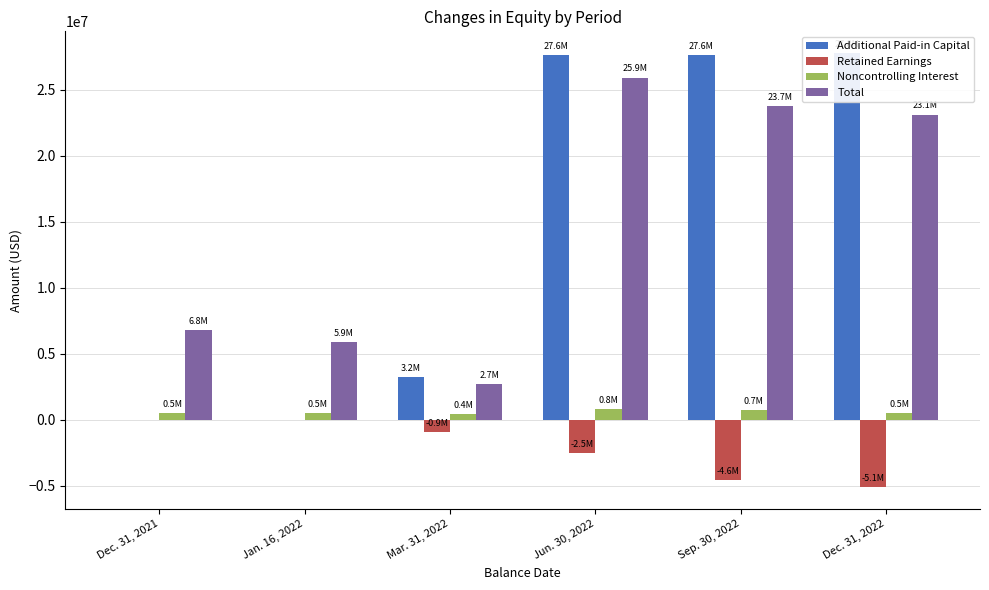

Is it true that Total equals 14670571 at Sep. 30, 2022?

False